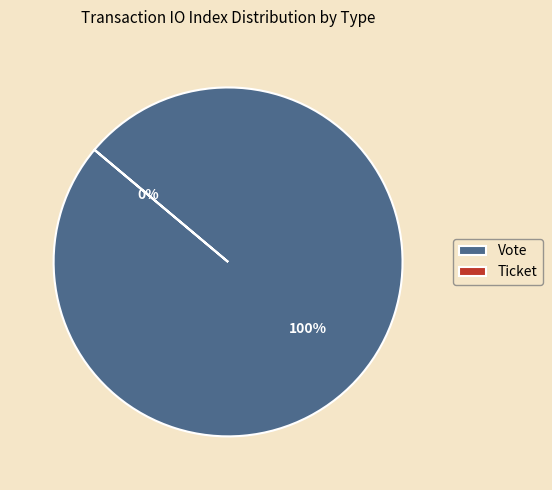

Which slice is the smallest?

Ticket